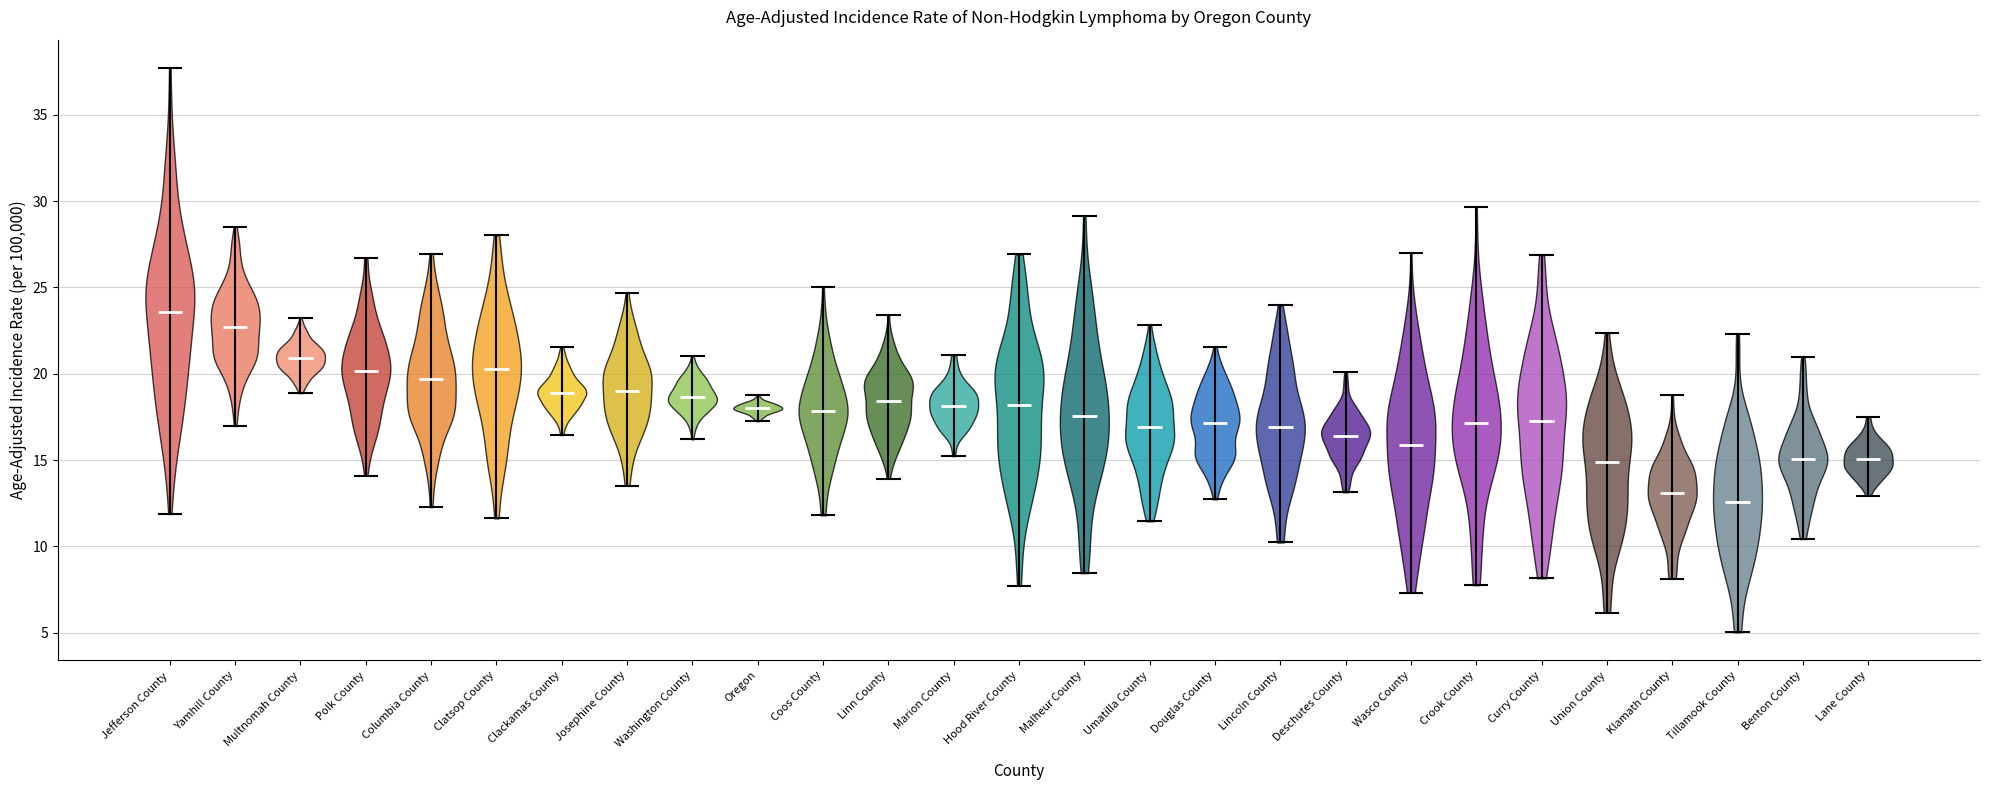

Reading left to right, read every violin against the y-axis: where its median line is, and the lowest and highest points it reaches. The values are not printed on the chart, so give them approximately, as read against the axis.

Jefferson County: median line 23.5, lowest point 12.0, highest point 37.5
Yamhill County: median line 22.5, lowest point 17.0, highest point 28.5
Multnomah County: median line 21.0, lowest point 19.0, highest point 23.0
Polk County: median line 20.0, lowest point 14.0, highest point 26.5
Columbia County: median line 19.5, lowest point 12.5, highest point 27.0
Clatsop County: median line 20.5, lowest point 11.5, highest point 28.0
Clackamas County: median line 19.0, lowest point 16.5, highest point 21.5
Josephine County: median line 19.0, lowest point 13.5, highest point 24.5
Washington County: median line 18.5, lowest point 16.0, highest point 21.0
Oregon: median line 18.0, lowest point 17.5, highest point 19.0
Coos County: median line 18.0, lowest point 12.0, highest point 25.0
Linn County: median line 18.5, lowest point 14.0, highest point 23.5
Marion County: median line 18.0, lowest point 15.0, highest point 21.0
Hood River County: median line 18.0, lowest point 7.5, highest point 27.0
Malheur County: median line 17.5, lowest point 8.5, highest point 29.0
Umatilla County: median line 17.0, lowest point 11.5, highest point 23.0
Douglas County: median line 17.0, lowest point 12.5, highest point 21.5
Lincoln County: median line 17.0, lowest point 10.0, highest point 24.0
Deschutes County: median line 16.5, lowest point 13.0, highest point 20.0
Wasco County: median line 16.0, lowest point 7.5, highest point 27.0
Crook County: median line 17.0, lowest point 8.0, highest point 29.5
Curry County: median line 17.5, lowest point 8.0, highest point 27.0
Union County: median line 15.0, lowest point 6.0, highest point 22.5
Klamath County: median line 13.0, lowest point 8.0, highest point 19.0
Tillamook County: median line 12.5, lowest point 5.0, highest point 22.5
Benton County: median line 15.0, lowest point 10.5, highest point 21.0
Lane County: median line 15.0, lowest point 13.0, highest point 17.5